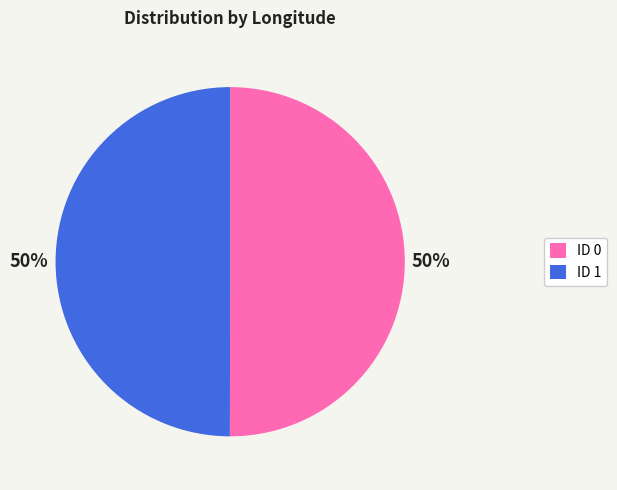

The ID 0 slice represents 64% of the pie. True or false?

False